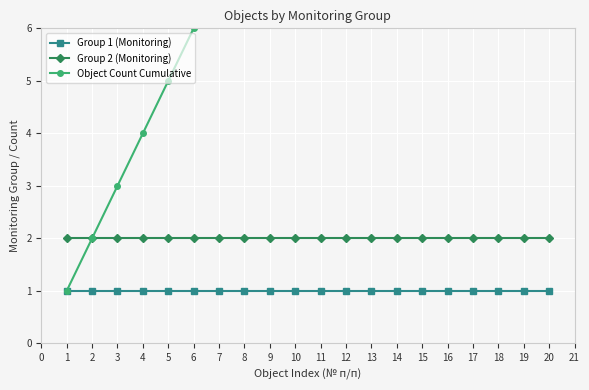

True or false: Object Count Cumulative and Group 2 (Monitoring) intersect in this chart.

False